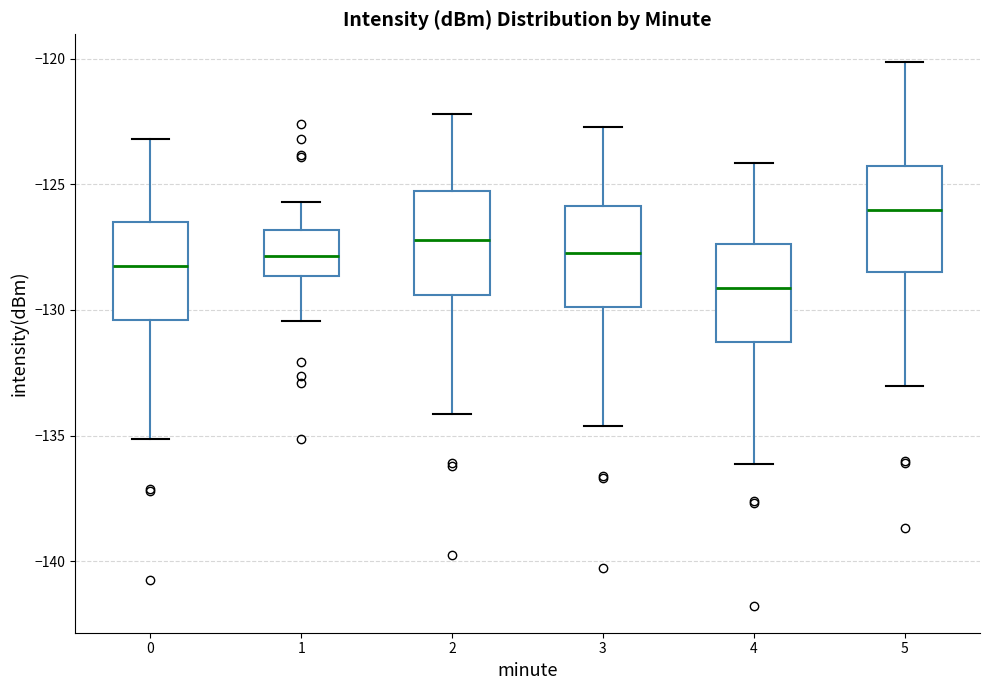

Reading left to right, transcribe this box plot: for each box, give where its median line is, the range the box spans, and where its two whiskers end, as read against the y-axis. The values are not printed on the chart, so give them approximately, as read against the axis.

0: median -128.0, box -130.5 to -126.5, whiskers -135.0 to -123.0
1: median -128.0, box -128.5 to -127.0, whiskers -130.5 to -125.5
2: median -127.0, box -129.5 to -125.5, whiskers -134.0 to -122.0
3: median -127.5, box -130.0 to -126.0, whiskers -134.5 to -122.5
4: median -129.0, box -131.5 to -127.5, whiskers -136.0 to -124.0
5: median -126.0, box -128.5 to -124.5, whiskers -133.0 to -120.0